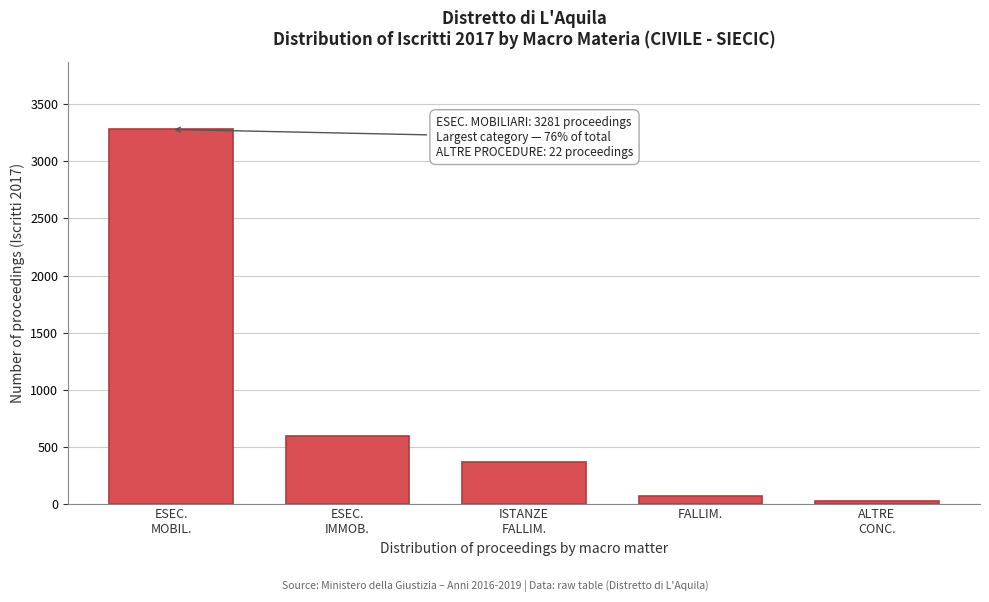

Reading left to right, extract all data points from this chart.

3281	591	363	70	22